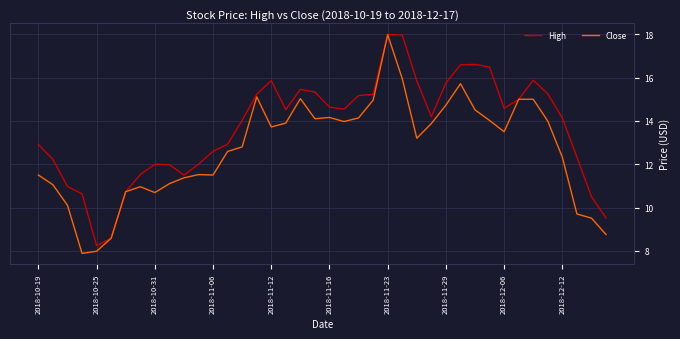

Rank the series by their average value, from lowest to highest.

Close, High